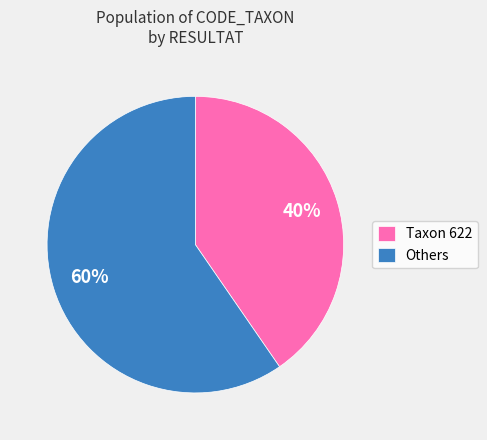

Is it true that Others is 60% of the pie?

True